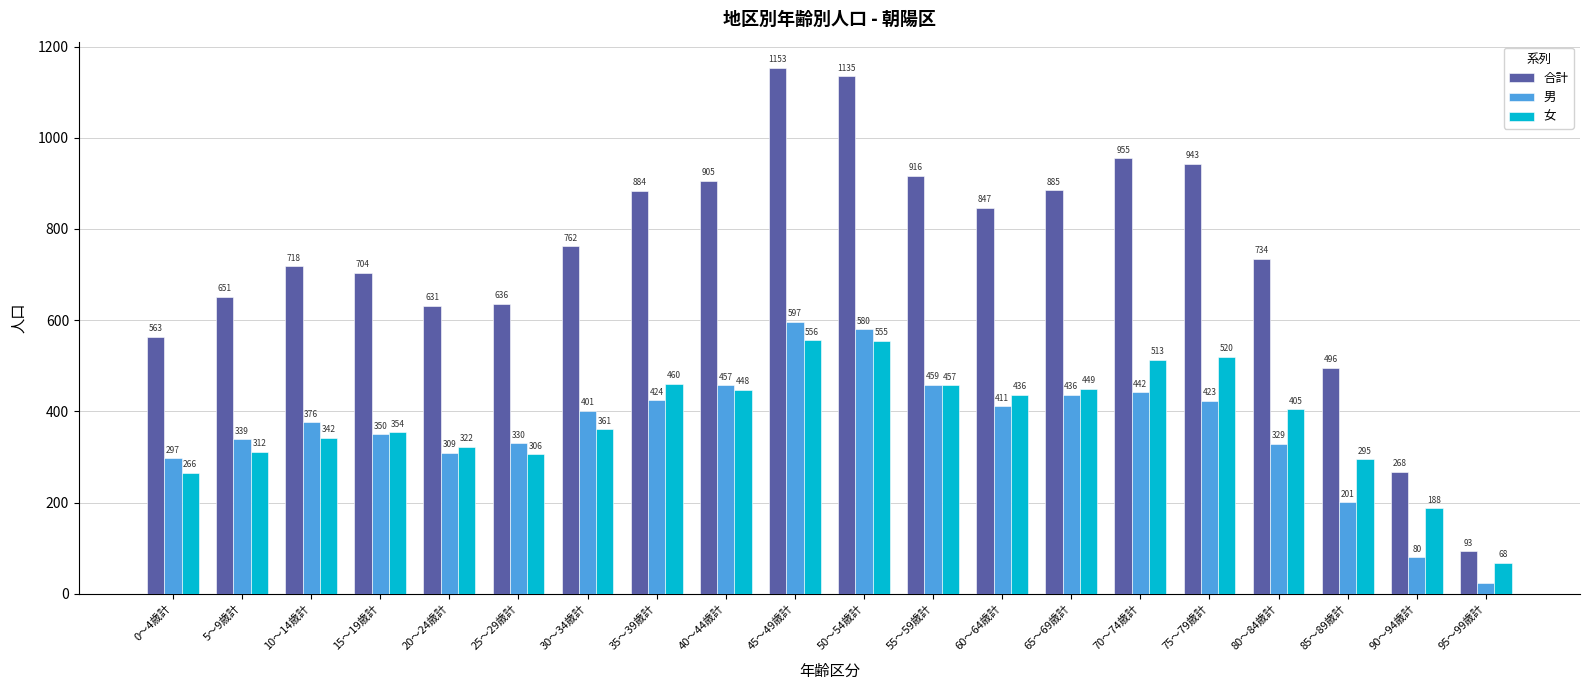

At how many categories does at least one series exceed 583?

16